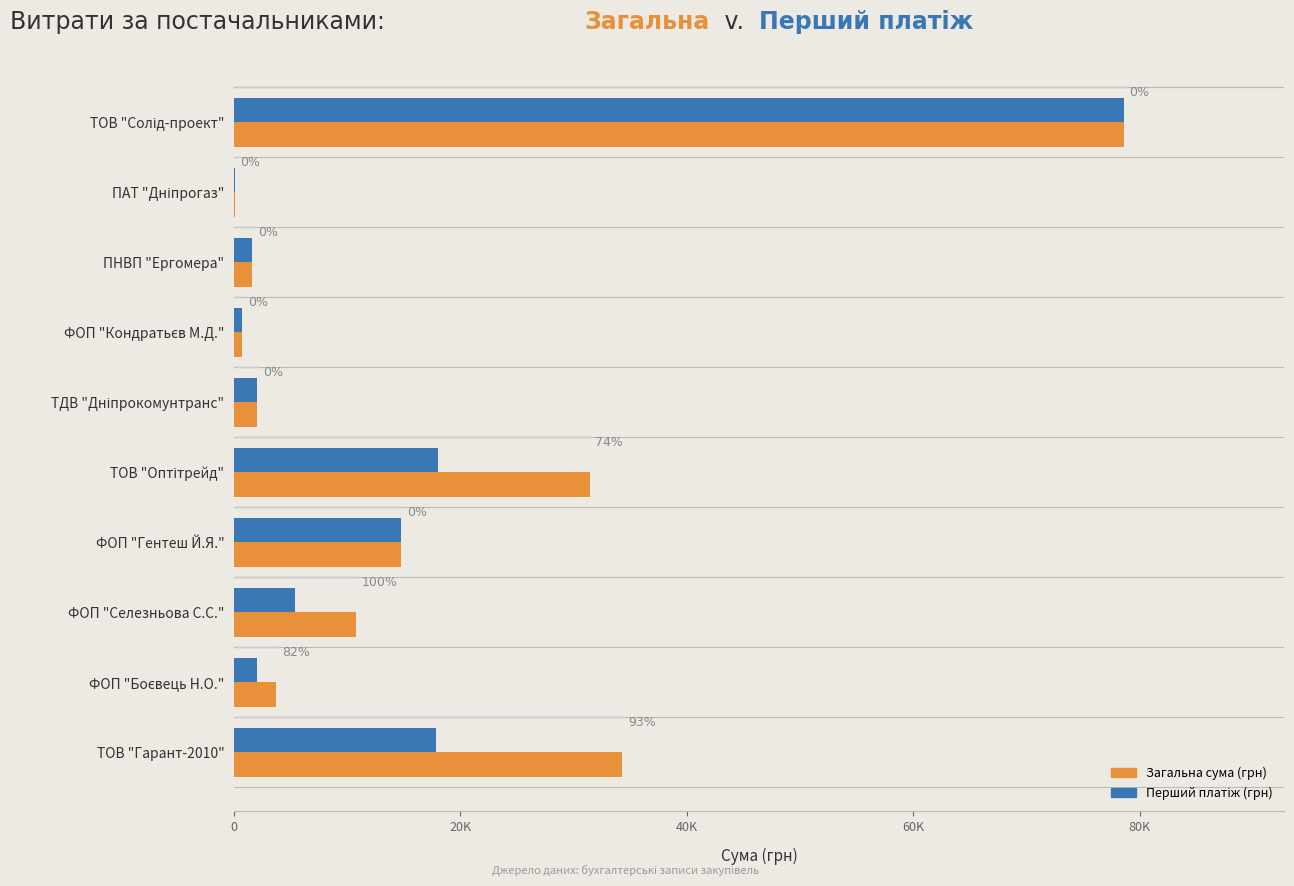

List the series in order of their peak value, lowest first.

Загальна сума (грн), Перший платіж (грн)